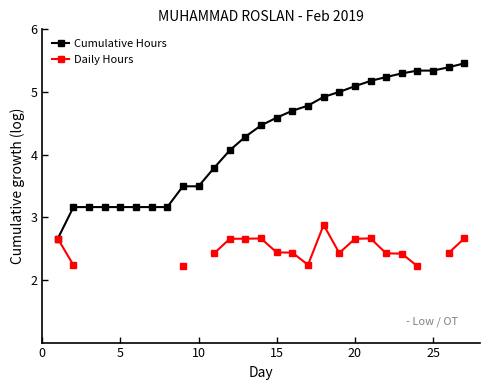

What is the highest value of the Cumulative Hours series?

5.5